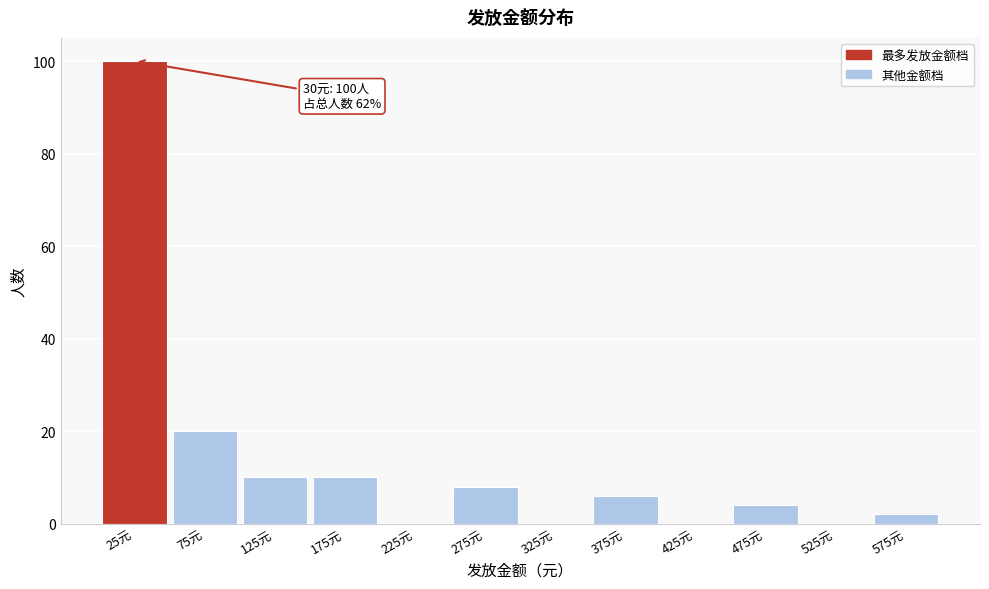

Reading left to right, transcribe all the data shown in this chart.

25元=100	75元=20	125元=10	175元=10	225元=0	275元=8	325元=0	375元=6	425元=0	475元=4	525元=0	575元=2